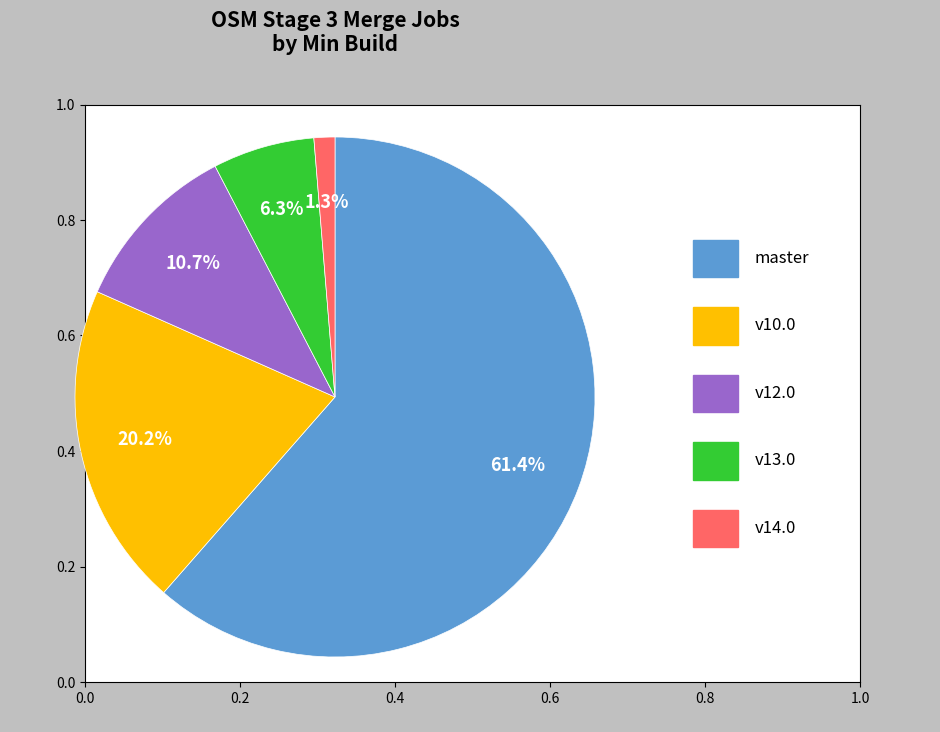

Does any single category account for the majority?

Yes